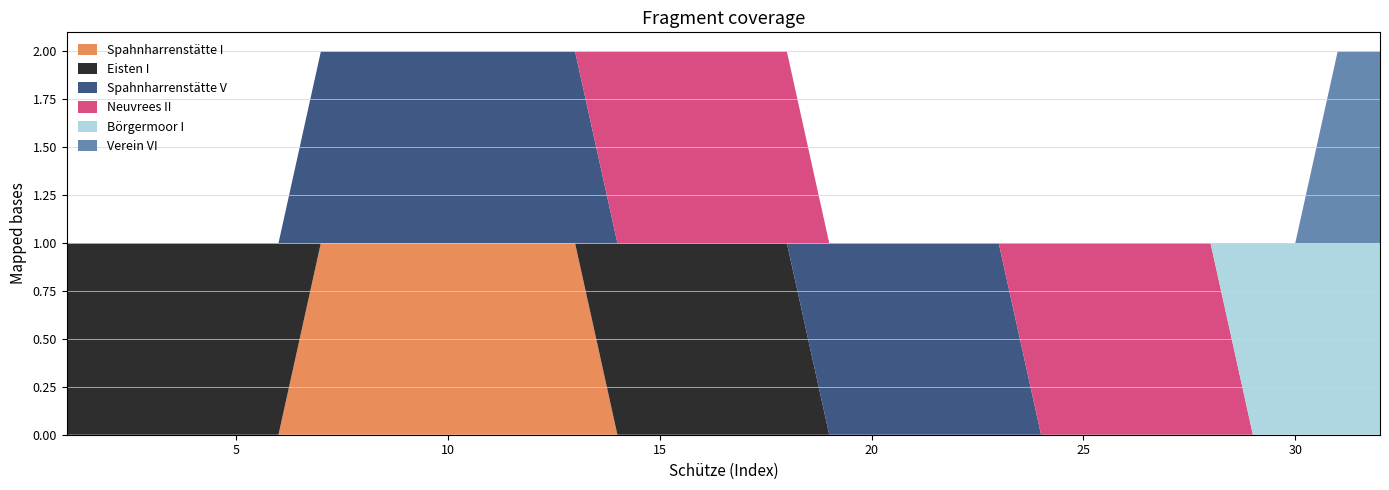

Reading left to right, what are all the values shown in this chart?

Spahnharrenstätte I: 1=0	2=0	3=0	4=0	5=0	6=0	7=1	8=1	9=1	10=1	11=1	12=1	13=1	14=0	15=0	16=0	17=0	18=0	19=0	20=0	21=0	22=0	23=0	24=0	25=0	26=0	27=0	28=0	29=0	30=0	31=0	32=0
Eisten I: 1=1	2=1	3=1	4=1	5=1	6=1	7=0	8=0	9=0	10=0	11=0	12=0	13=0	14=1	15=1	16=1	17=1	18=1	19=0	20=0	21=0	22=0	23=0	24=0	25=0	26=0	27=0	28=0	29=0	30=0	31=0	32=0
Spahnharrenstätte V: 1=0	2=0	3=0	4=0	5=0	6=0	7=1	8=1	9=1	10=1	11=1	12=1	13=1	14=0	15=0	16=0	17=0	18=0	19=1	20=1	21=1	22=1	23=1	24=0	25=0	26=0	27=0	28=0	29=0	30=0	31=0	32=0
Neuvrees II: 1=0	2=0	3=0	4=0	5=0	6=0	7=0	8=0	9=0	10=0	11=0	12=0	13=0	14=1	15=1	16=1	17=1	18=1	19=0	20=0	21=0	22=0	23=0	24=1	25=1	26=1	27=1	28=1	29=0	30=0	31=0	32=0
Börgermoor I: 1=0	2=0	3=0	4=0	5=0	6=0	7=0	8=0	9=0	10=0	11=0	12=0	13=0	14=0	15=0	16=0	17=0	18=0	19=0	20=0	21=0	22=0	23=0	24=0	25=0	26=0	27=0	28=0	29=1	30=1	31=1	32=1
Verein VI: 1=0	2=0	3=0	4=0	5=0	6=0	7=0	8=0	9=0	10=0	11=0	12=0	13=0	14=0	15=0	16=0	17=0	18=0	19=0	20=0	21=0	22=0	23=0	24=0	25=0	26=0	27=0	28=0	29=0	30=0	31=1	32=1